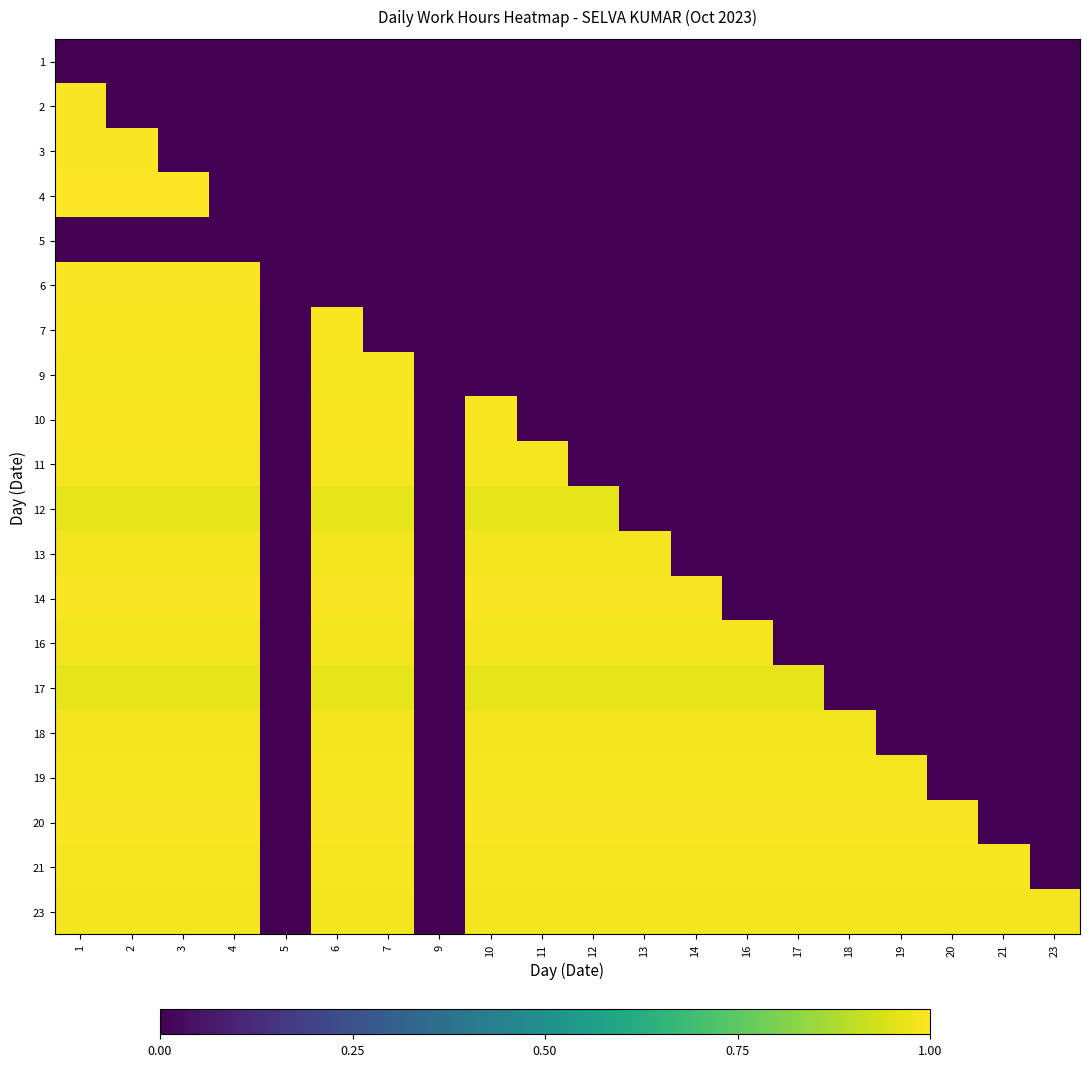

Rank the series by their maximum value, from highest to lowest.

4, 2, 3, 20, 6, 14, 7, 10, 11, 19, 21, 9, 18, 23, 13, 16, 12, 17, 1, 5